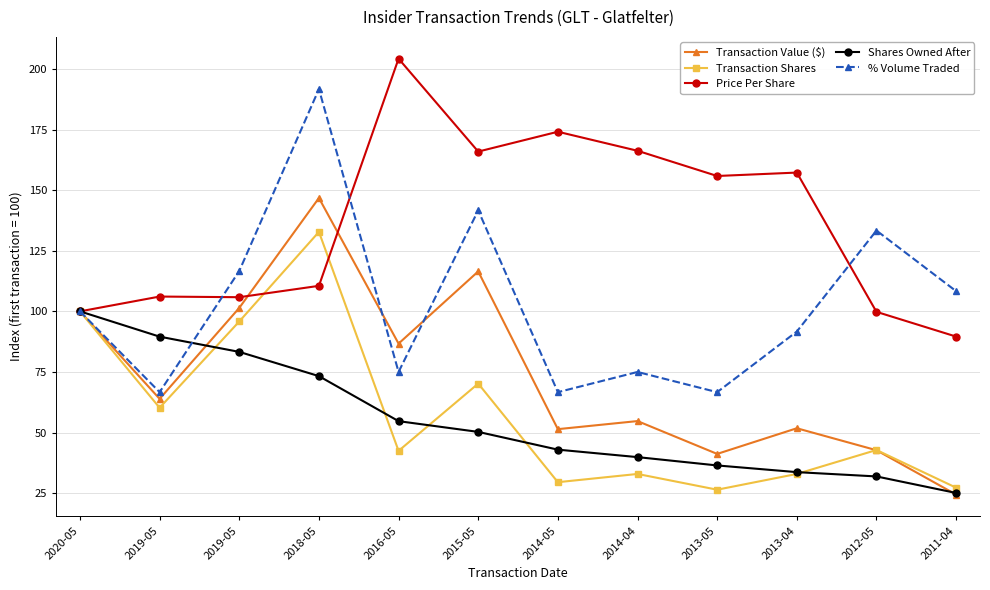

Does the chart have visible grid lines?

Yes